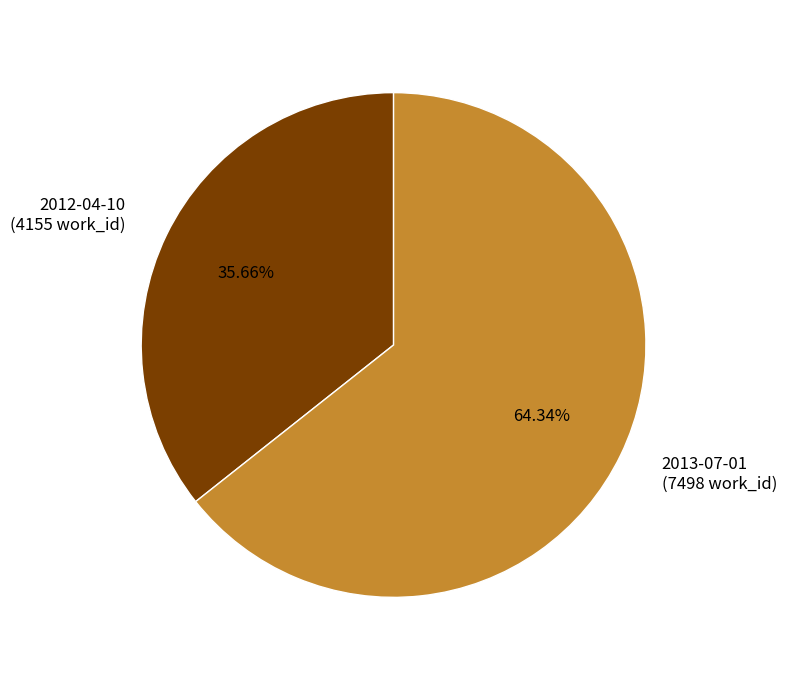

Combined, what portion of the pie is 2013-07-01 and 2012-04-10?

100.0%